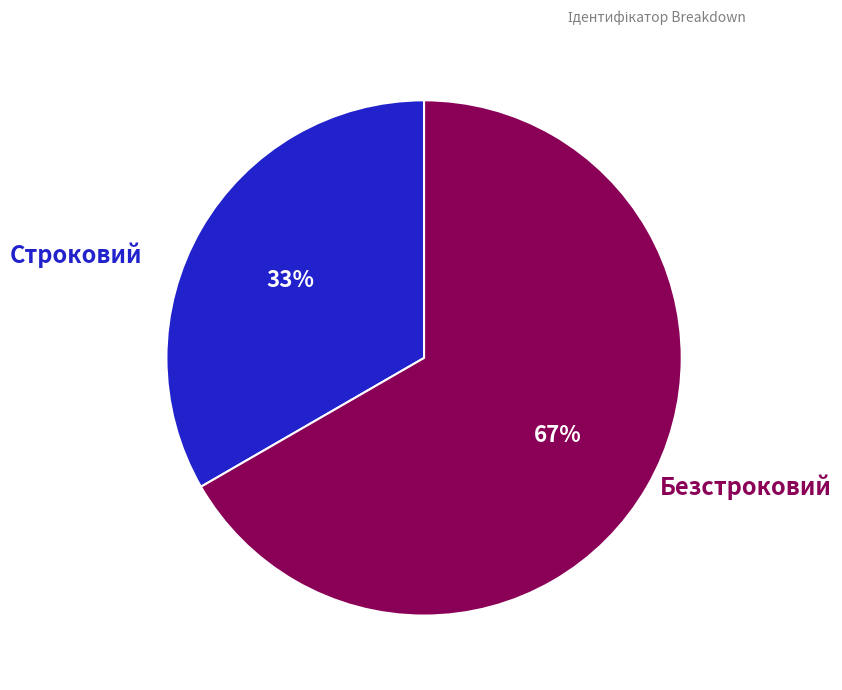

Is there any slice that represents more than half of the pie?

Yes